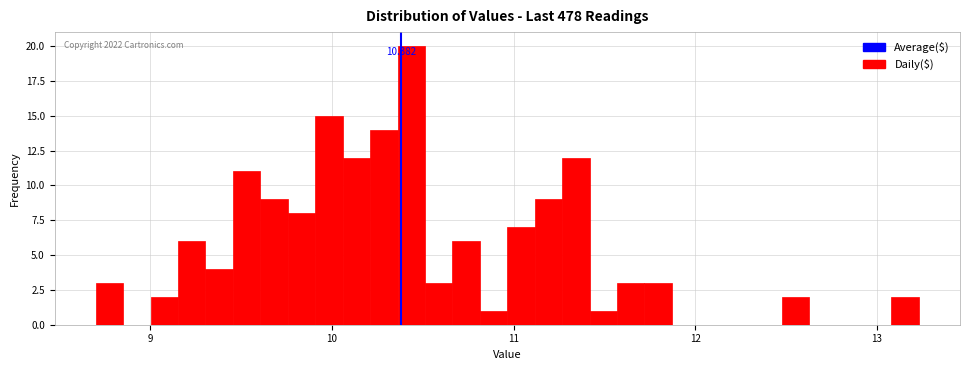

Read against the x-axis, roughly where is the centre of the tallest bar?

10.4